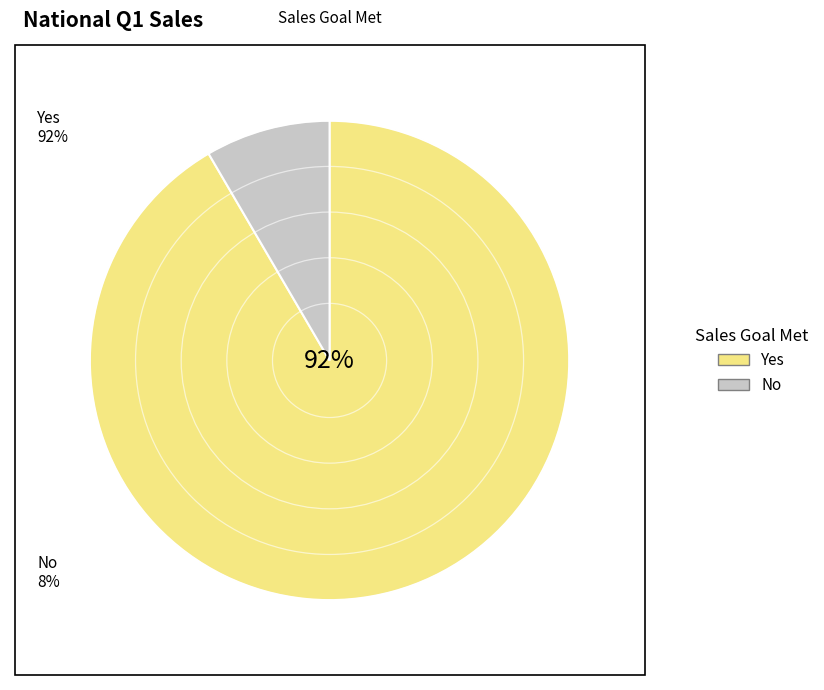

To the nearest percent, what portion does Yes represent?

92%